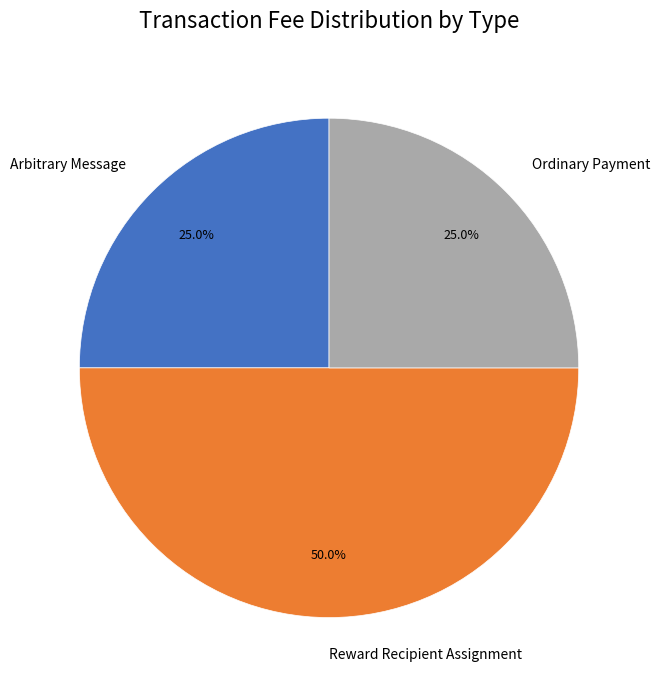

Is it true that Ordinary Payment is 25% of the pie?

True